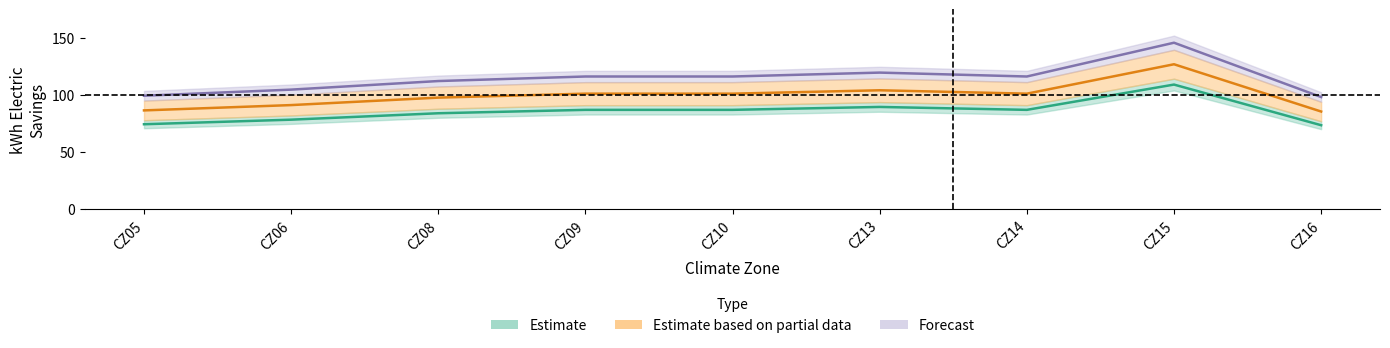

Is this an area chart (filled region under the line)?

No